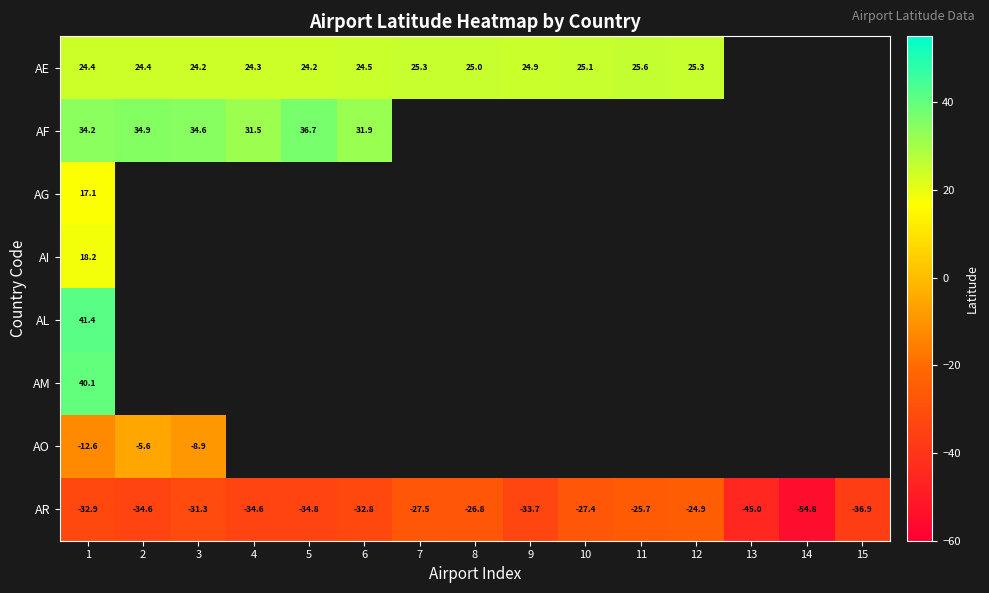

What is the sum of all AR values?

-503.9